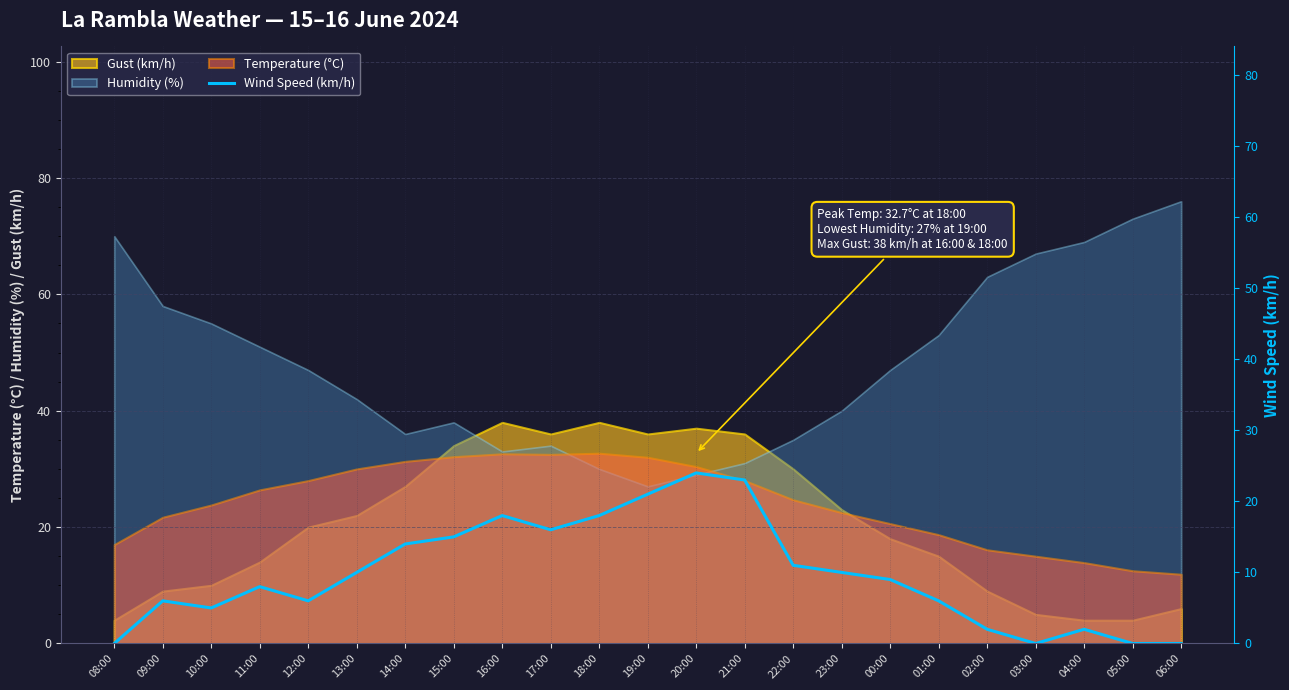

What is the sum of all values?

224